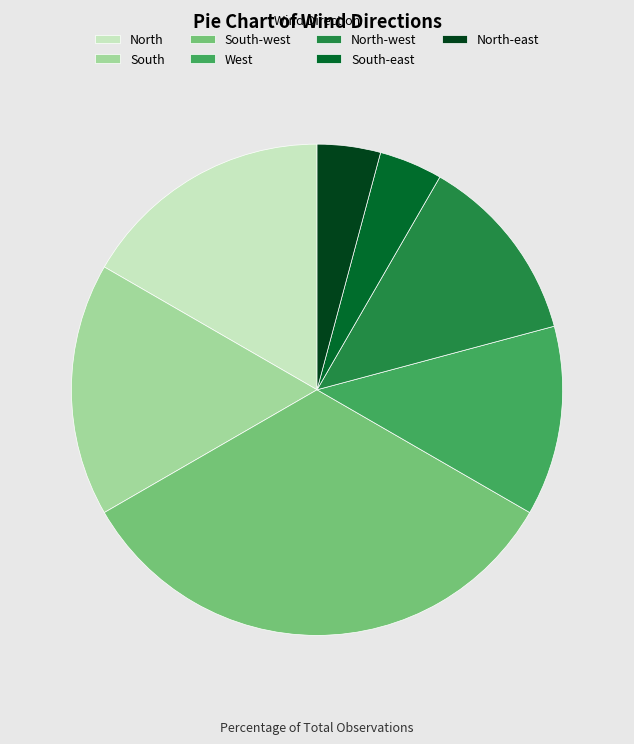

Is there any slice that represents more than half of the pie?

No